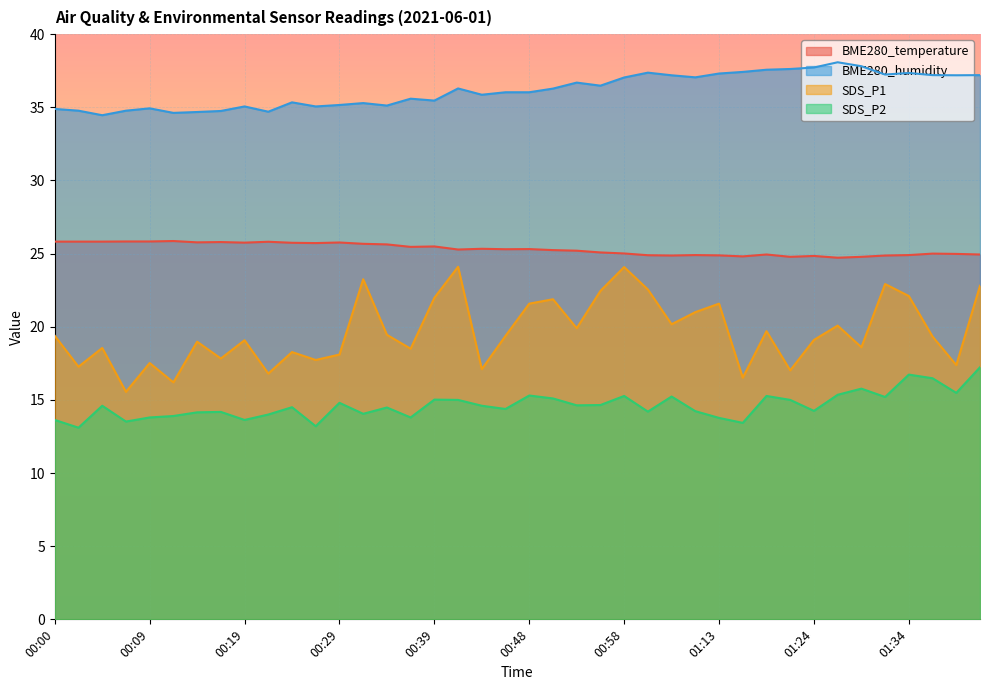

What is the maximum value shown in the chart?

38.1